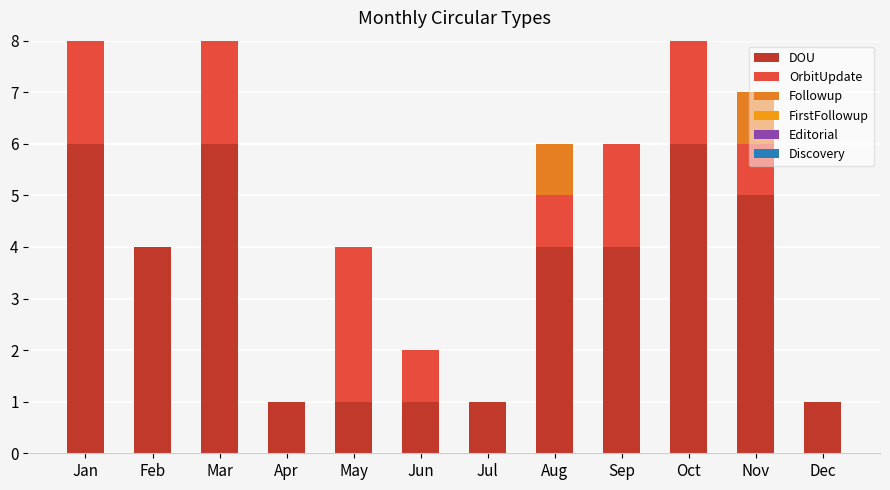

At Sep, list the series in order from smallest to largest.

Followup, FirstFollowup, Editorial, Discovery, OrbitUpdate, DOU